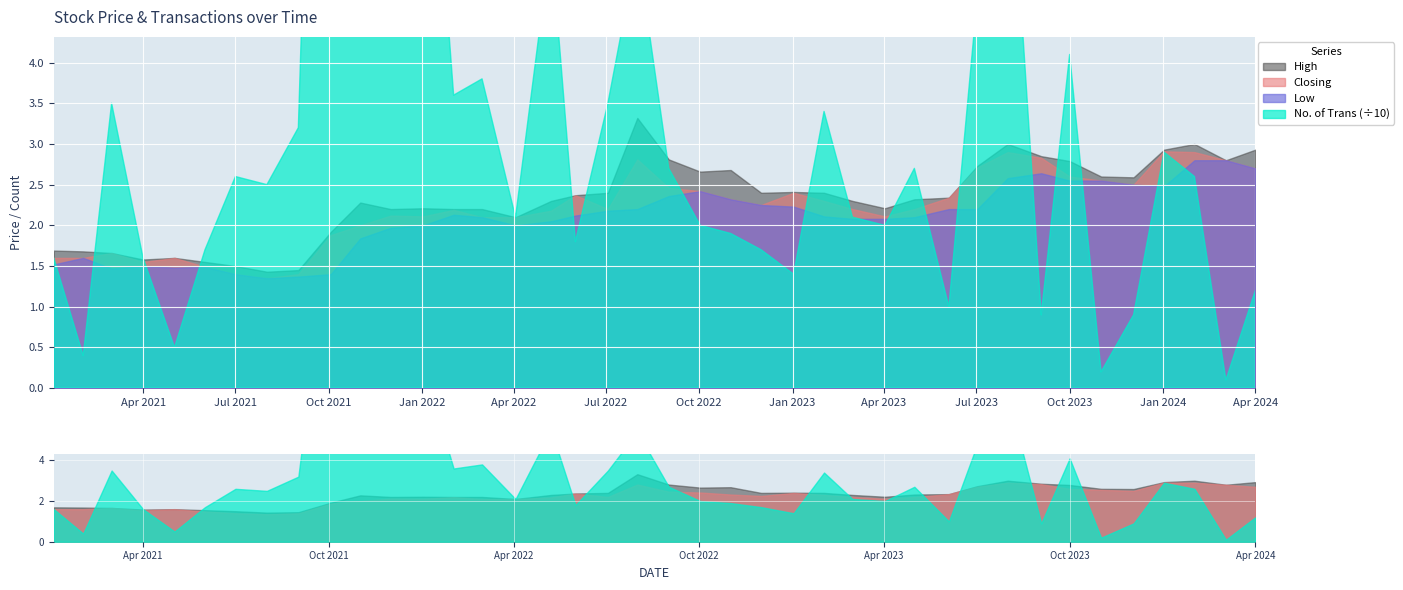

What is the greatest value displayed?

228.0